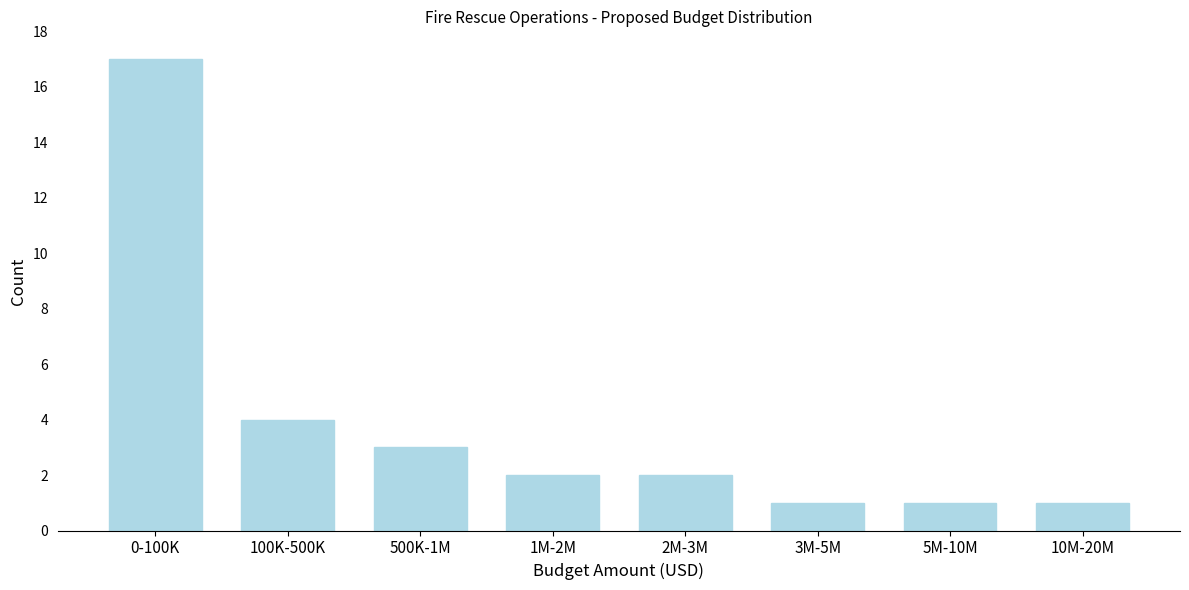

Reading left to right, list all the values displayed in this chart.

17	4	3	2	2	1	1	1